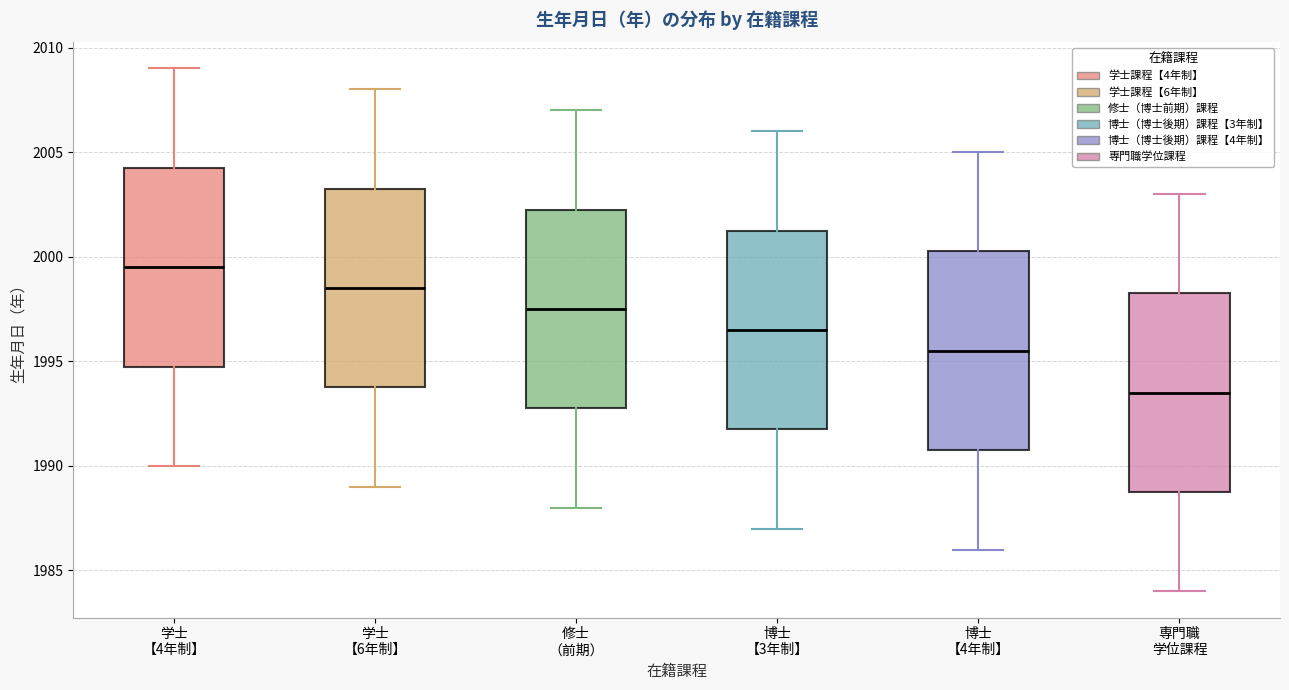

Which box has the highest median line?

学士 【4年制】